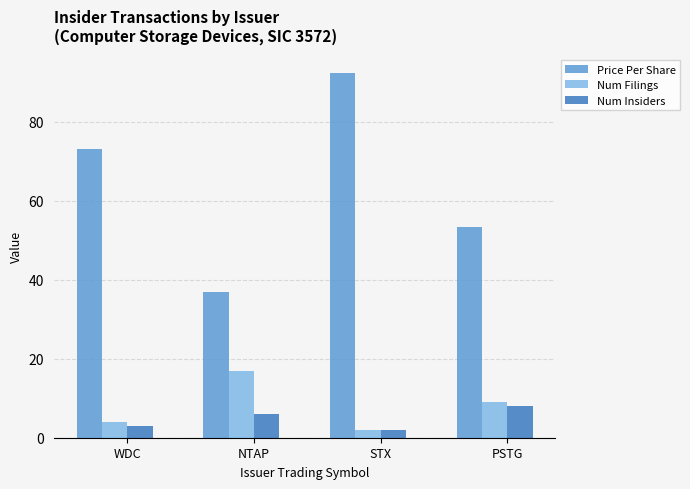

What is the difference between the maximum and second lowest values in the Num Filings series?

13.0